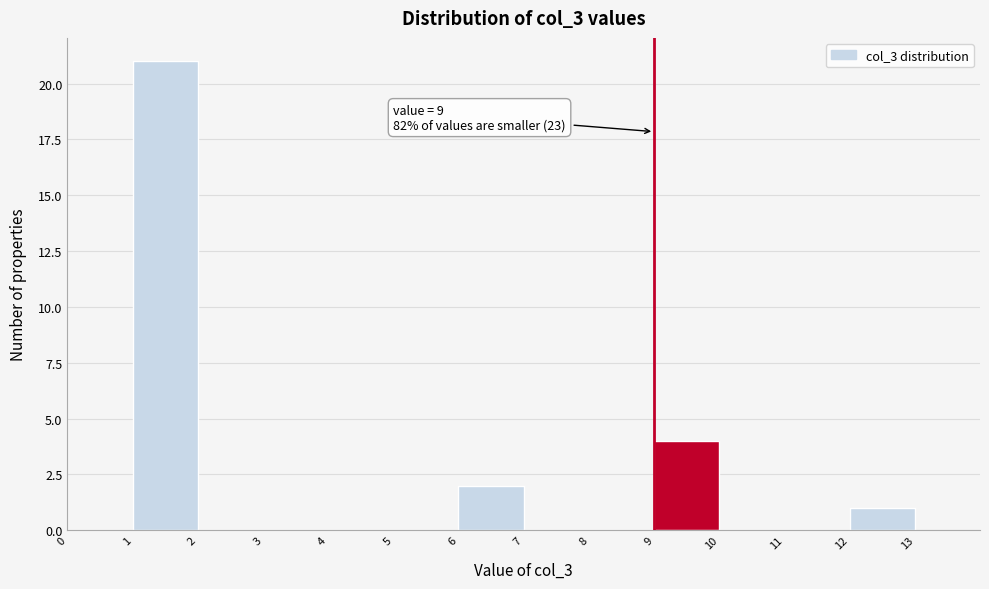

Over which range of the x-axis is the bar tallest?

1 to 2